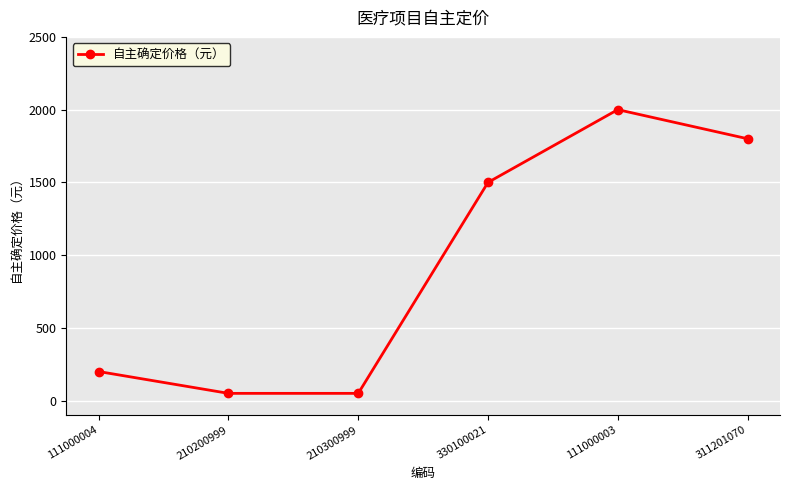

At which label is the value closest to 1025?

330100021